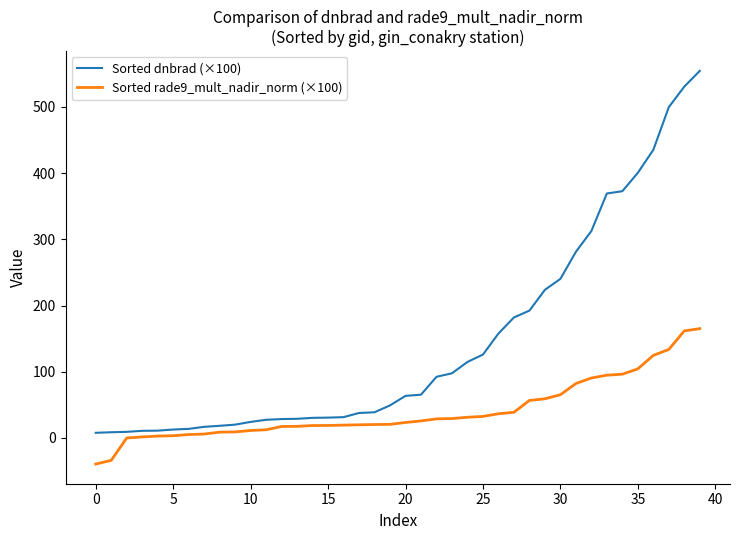

Does the chart display data point markers on the line(s)?

No